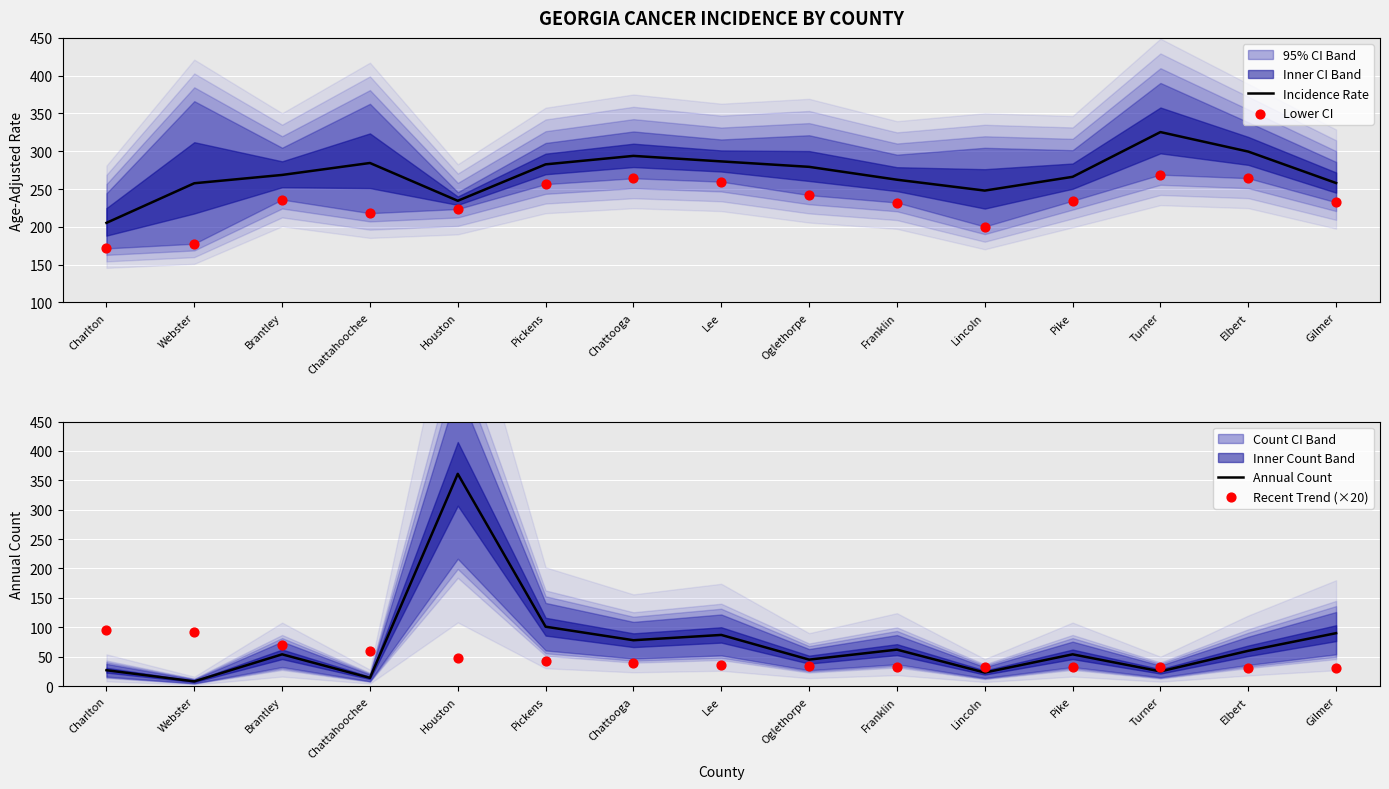

What are all the series names shown in the legend?

Incidence Rate, Lower CI, Annual Count, Recent Trend (×20)